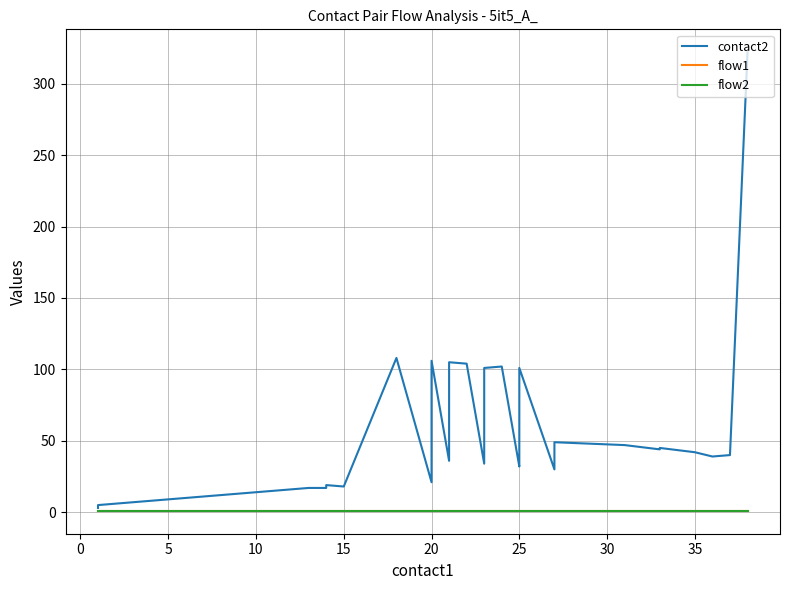

What are all the series names shown in the legend?

contact2, flow1, flow2